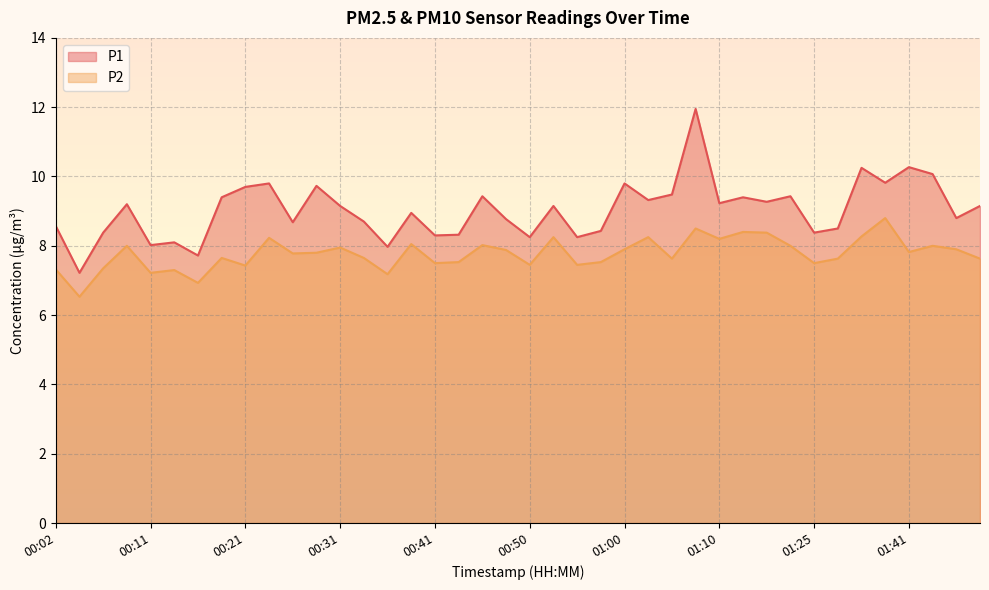

What is the highest value of the P2 series?

8.8